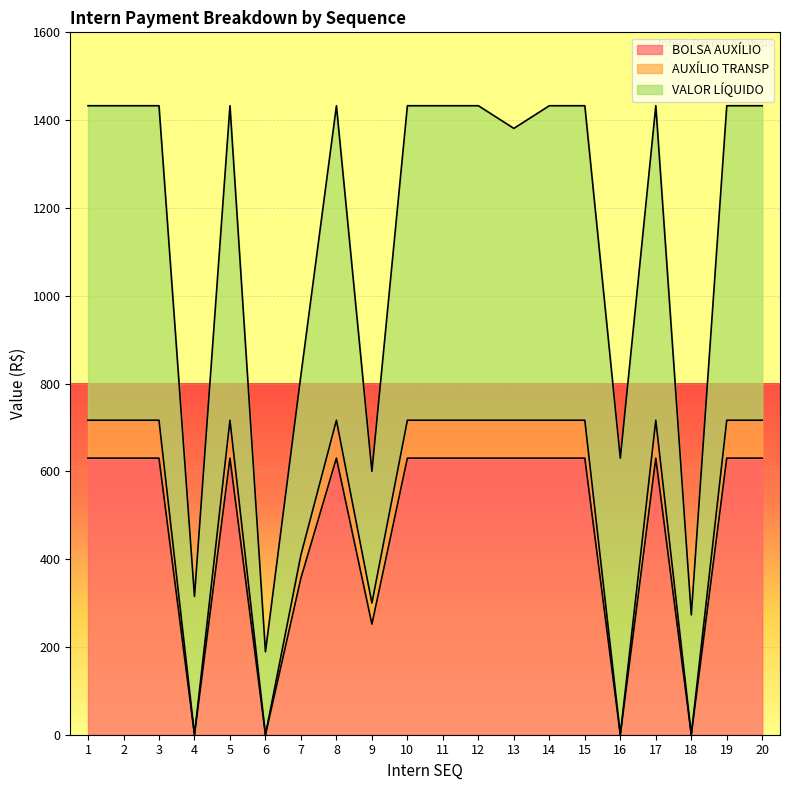

List the labels in order of BOLSA AUXÍLIO value, smallest first.

4, 6, 16, 18, 9, 7, 1, 2, 3, 5, 8, 10, 11, 12, 13, 14, 15, 17, 19, 20